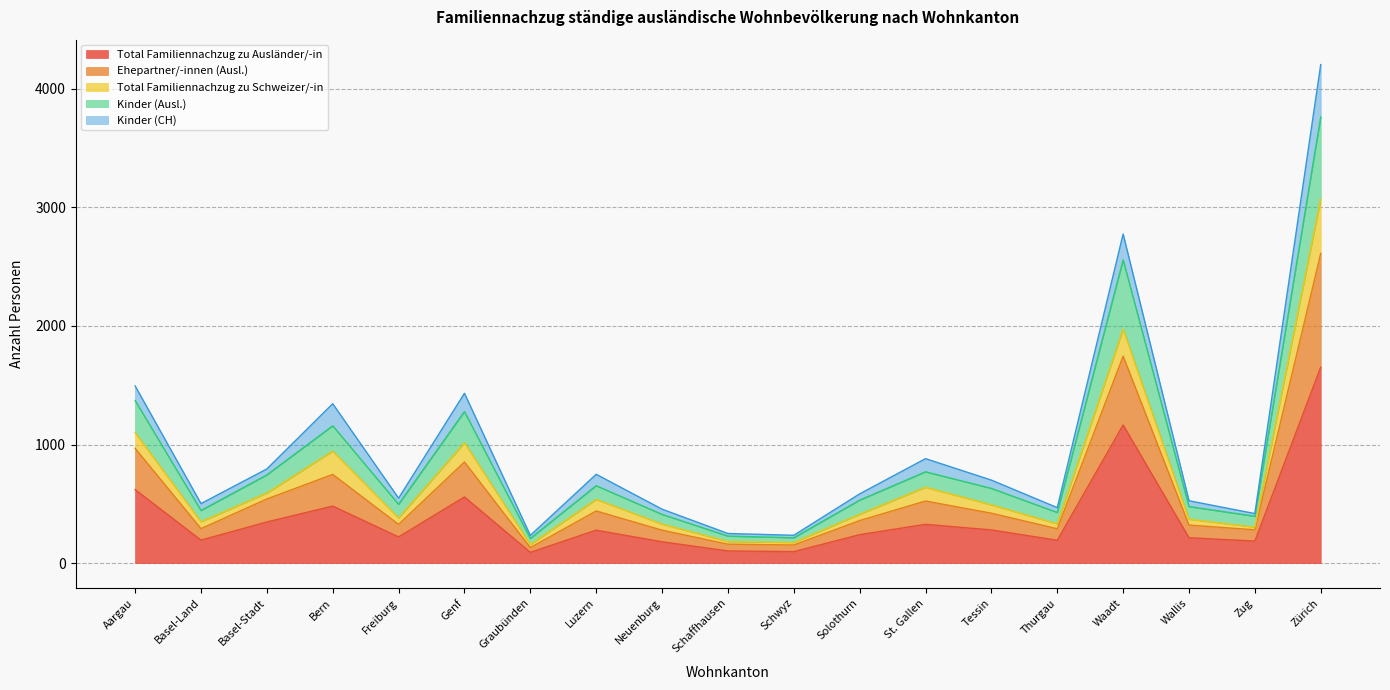

At which label does Total Familiennachzug zu Ausländer/-in reach its minimum?

Graubünden